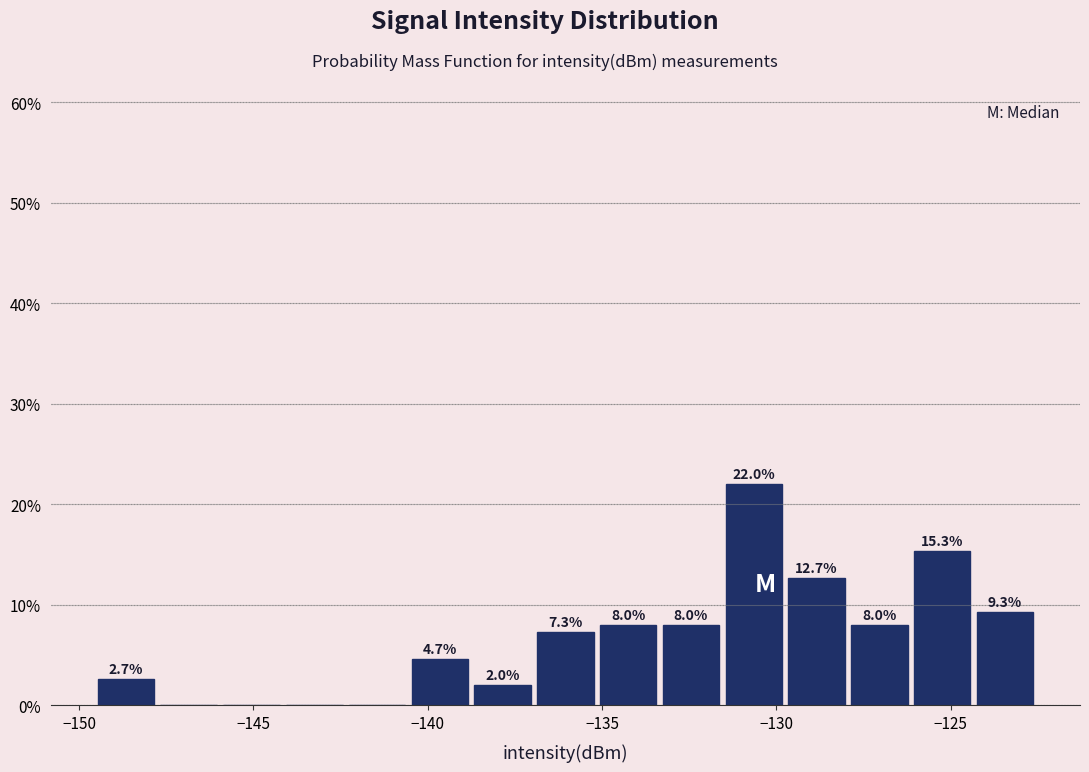

Around what value on the x-axis is the tallest bar? Give the approximate position of its centre, as read against the axis.

-130.5